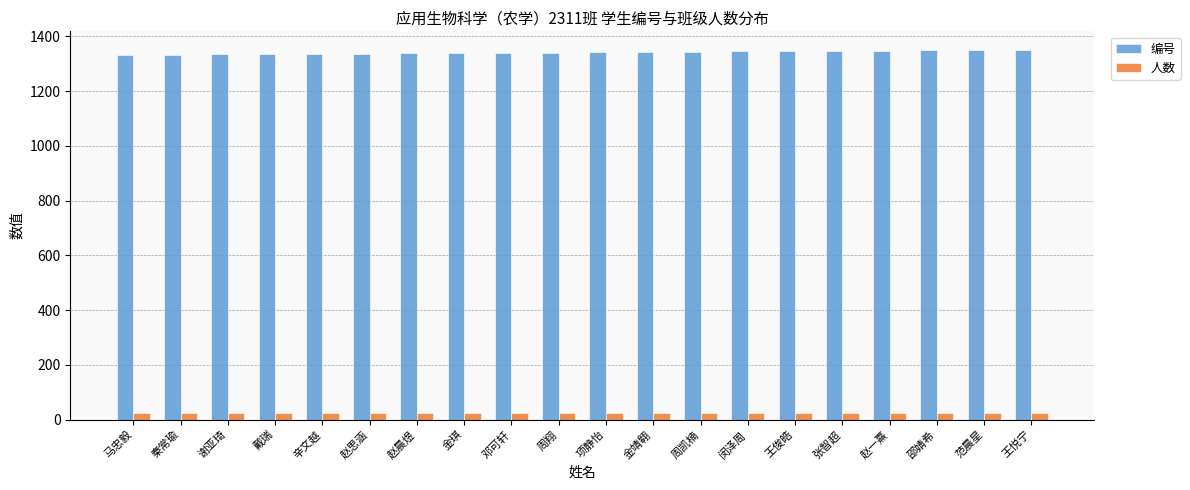

What is the label of the 1st bar from the left?

马忠毅